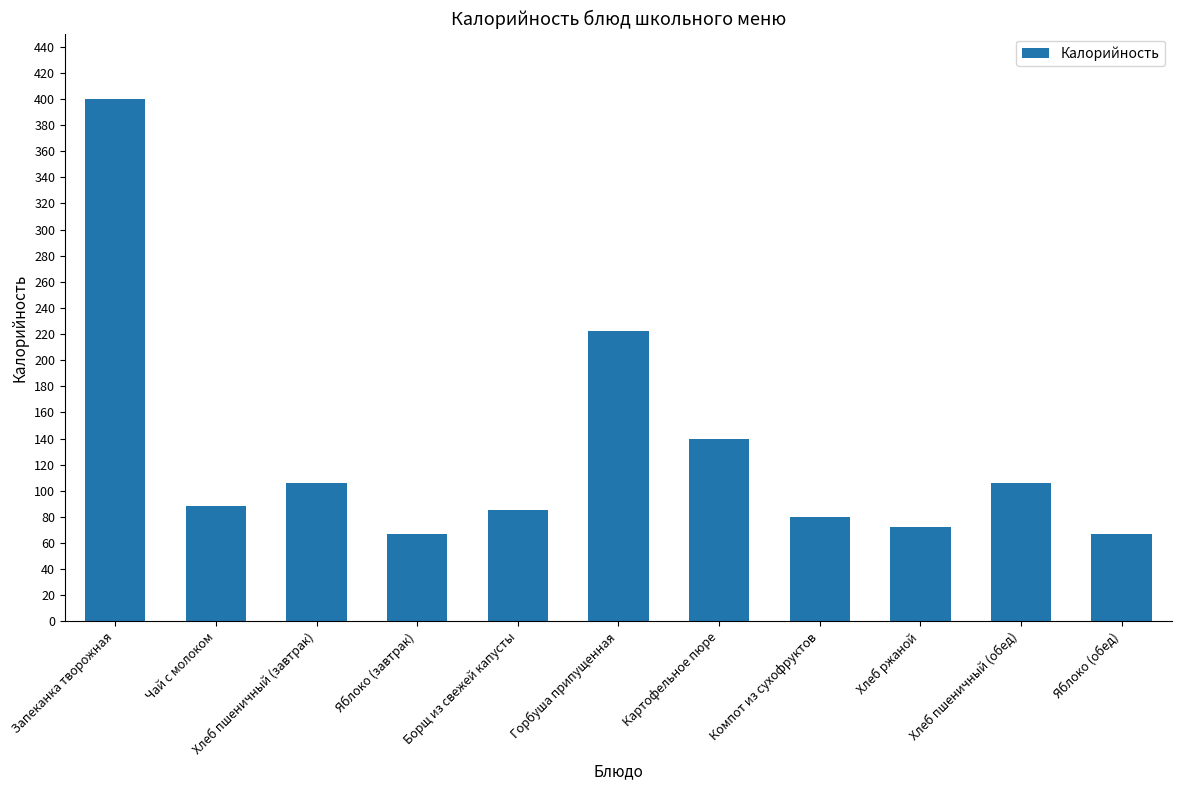

What is the maximum value shown in the chart?

400